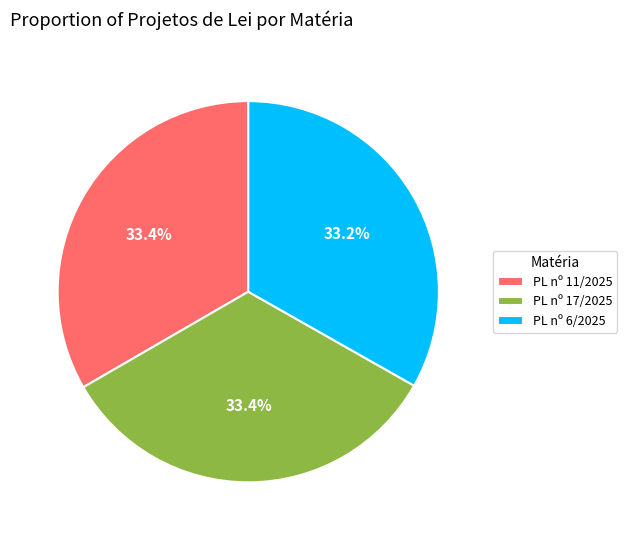

Is there any slice that represents more than half of the pie?

No